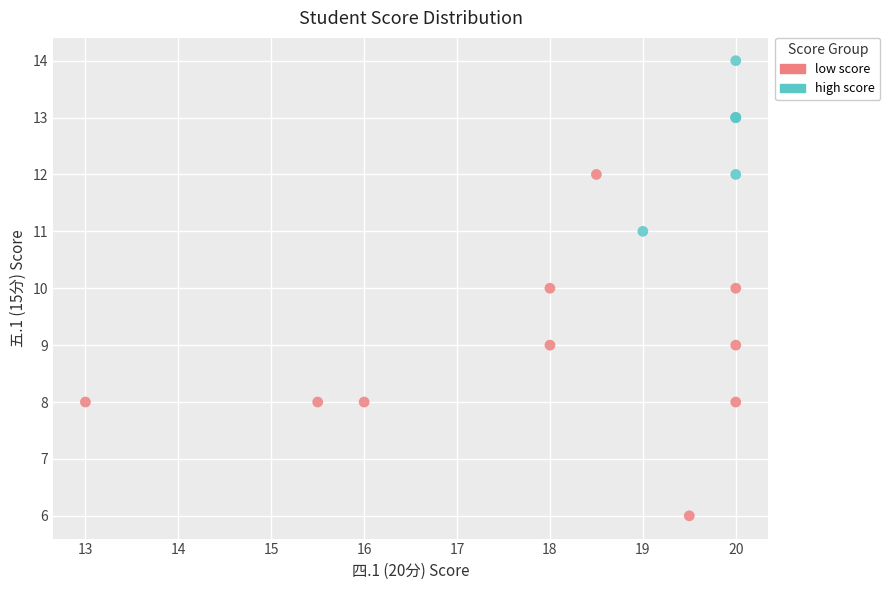

What are all the series names shown in the legend?

low score, high score